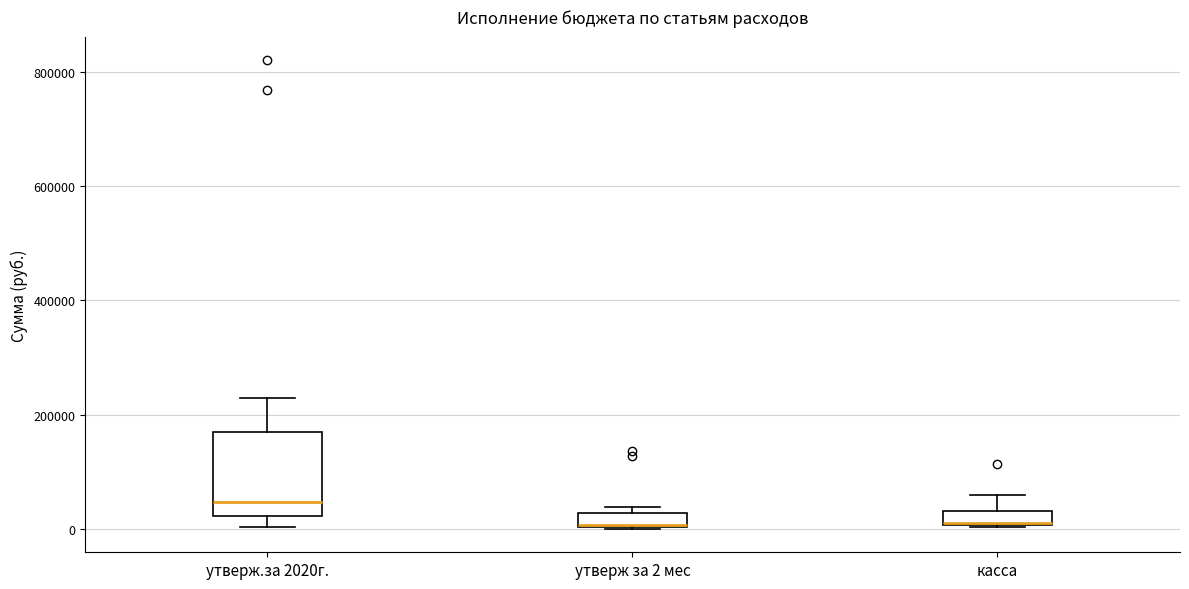

Comparing the boxes themselves (not the whiskers), which one is the tallest?

утверж.за 2020г.